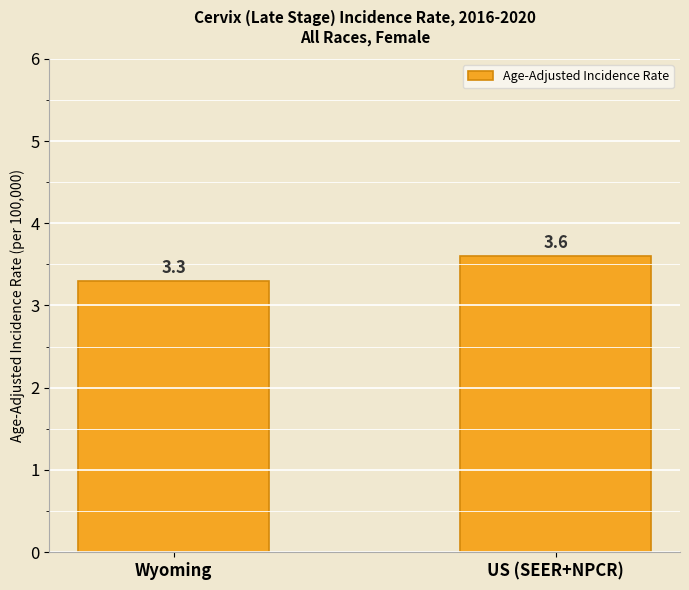

Which category has the lowest value across all series?

Wyoming